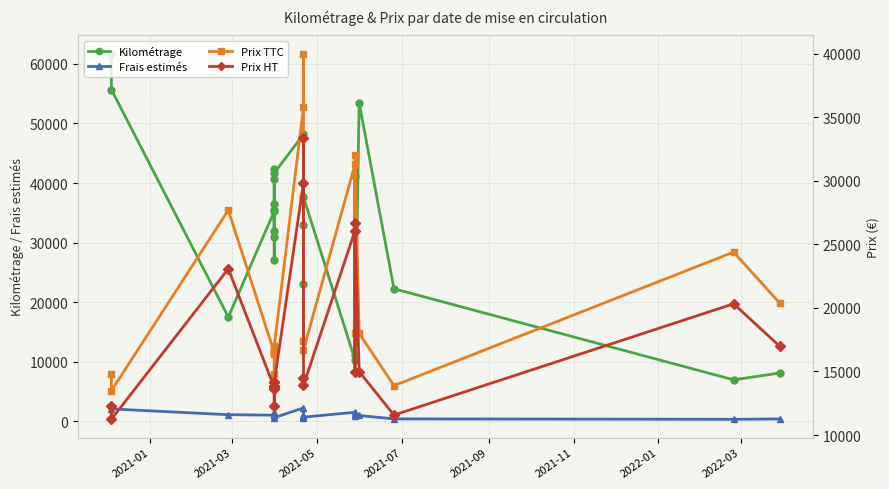

How many values in the Prix HT series are below 14158?

11